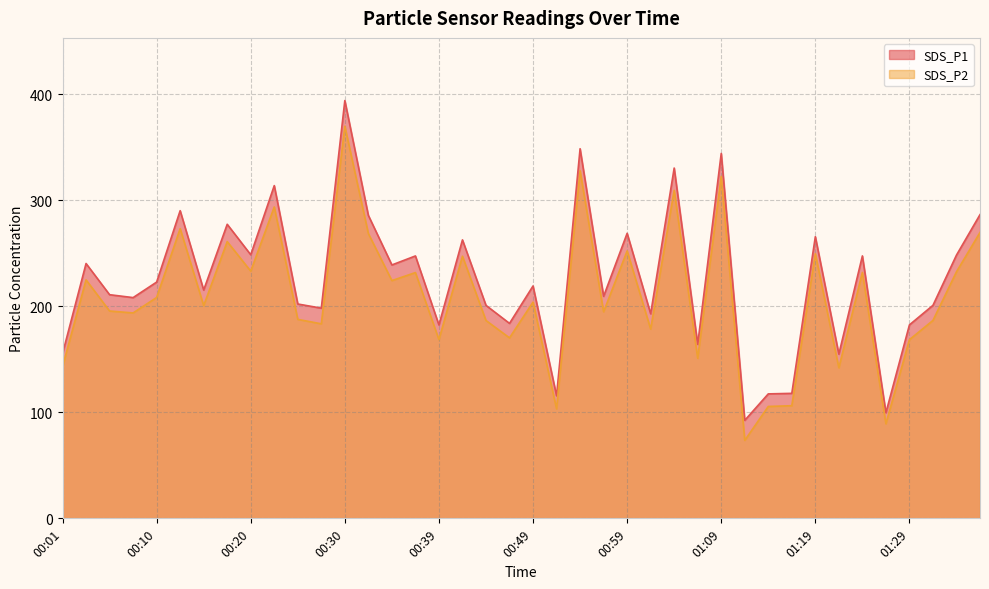

Does the chart display data point markers on the line(s)?

No